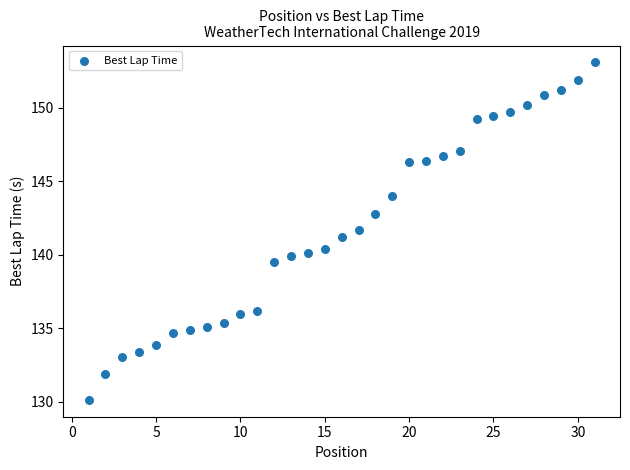

What is the range of Y values (max minus min)?

23.0